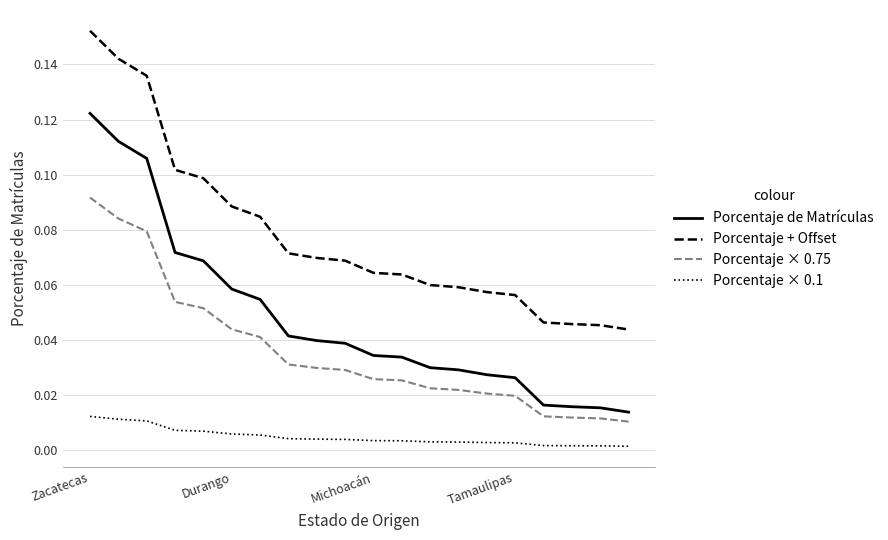

Which series has the largest total across all categories?

Porcentaje + Offset